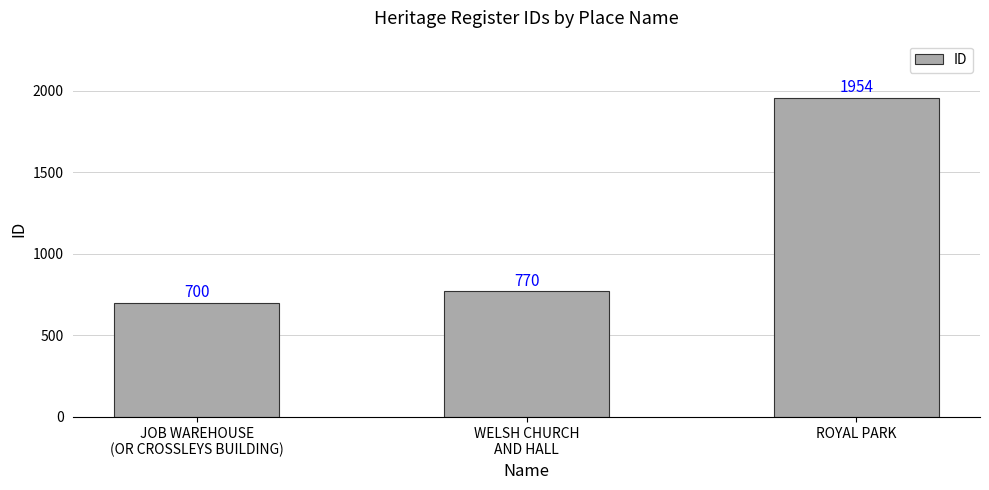

What position from the left is WELSH CHURCH
AND HALL?

2